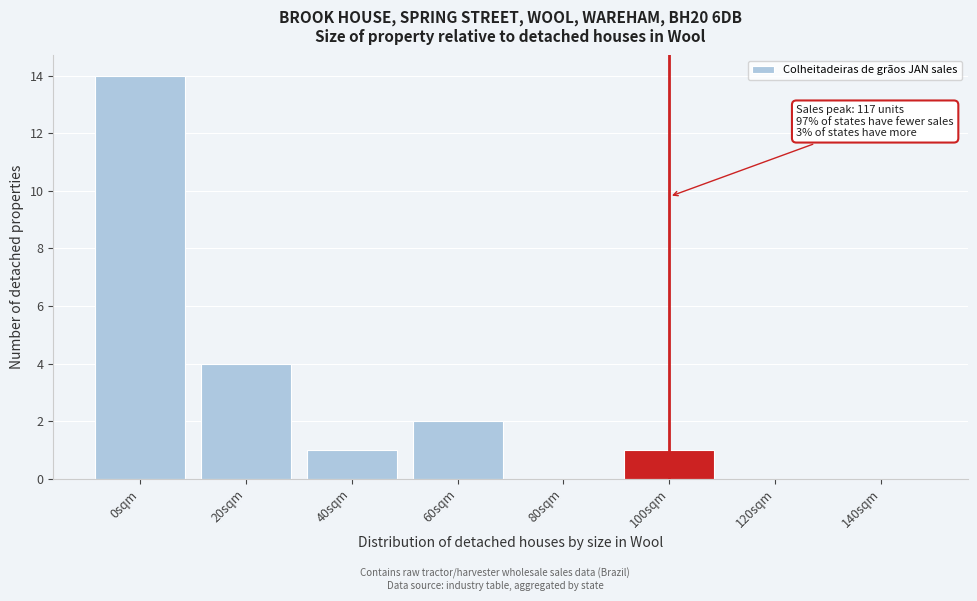

Reading right to left, list all the values displayed in this chart.

140sqm=0	120sqm=0	100sqm=1	80sqm=0	60sqm=2	40sqm=1	20sqm=4	0sqm=14